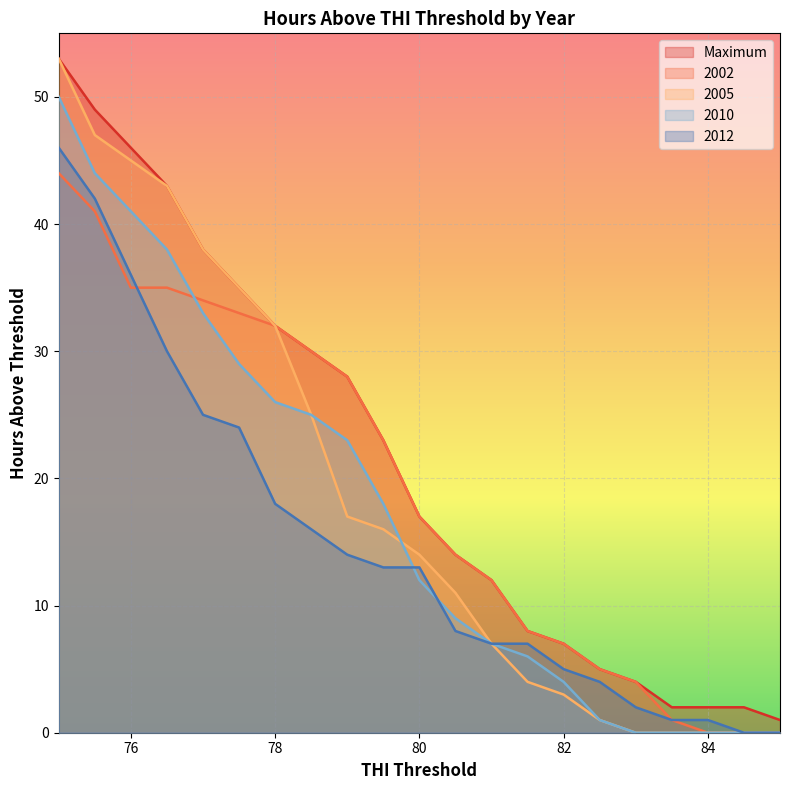

Rank the series at 78.5 from highest to lowest value.

Maximum, 2002, 2005, 2010, 2012